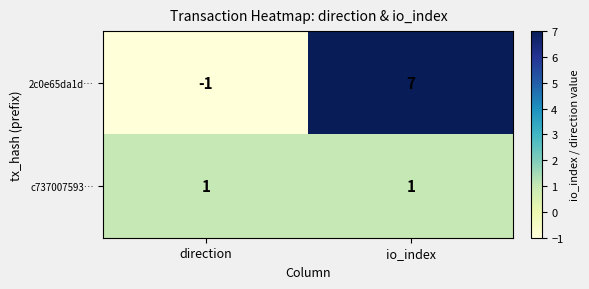

The 2c0e65da1d… series shows -1 at direction. True or false?

True